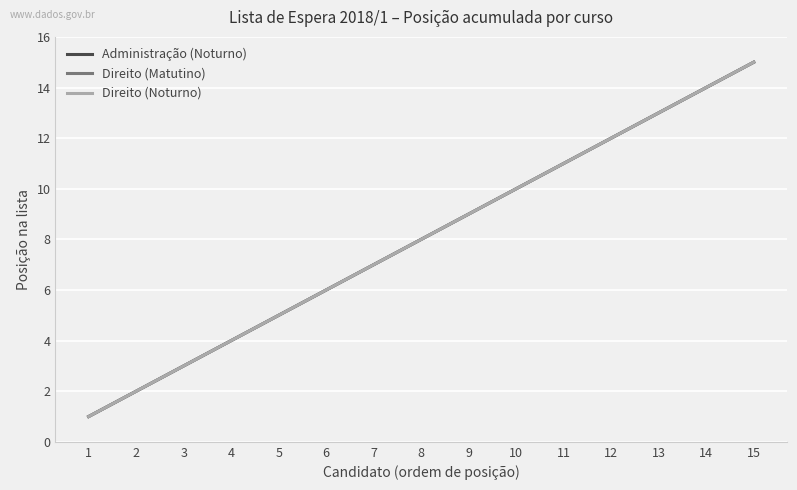

Is this an area chart (filled region under the line)?

No